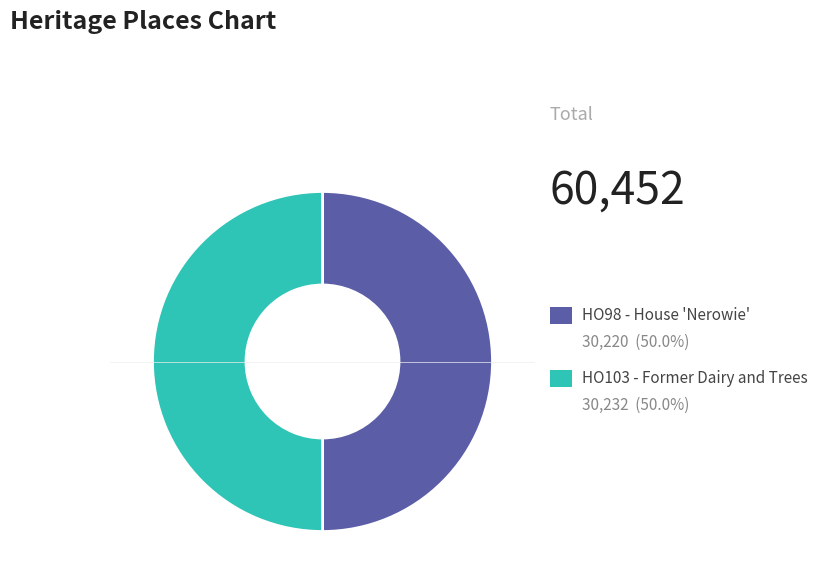

Count the number of slices in the pie.

2